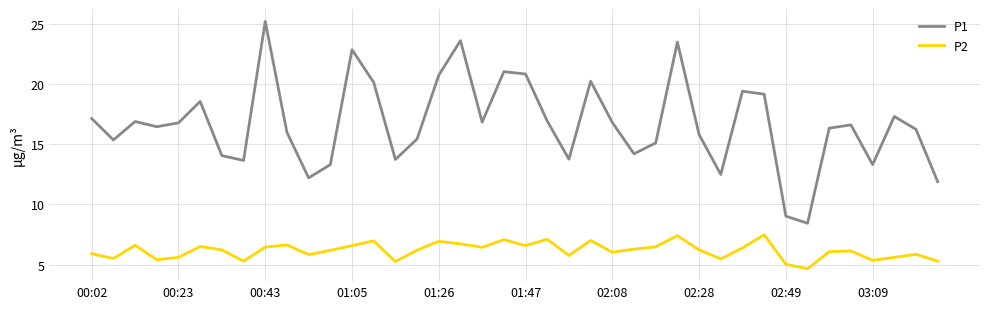

Does the chart have visible grid lines?

Yes